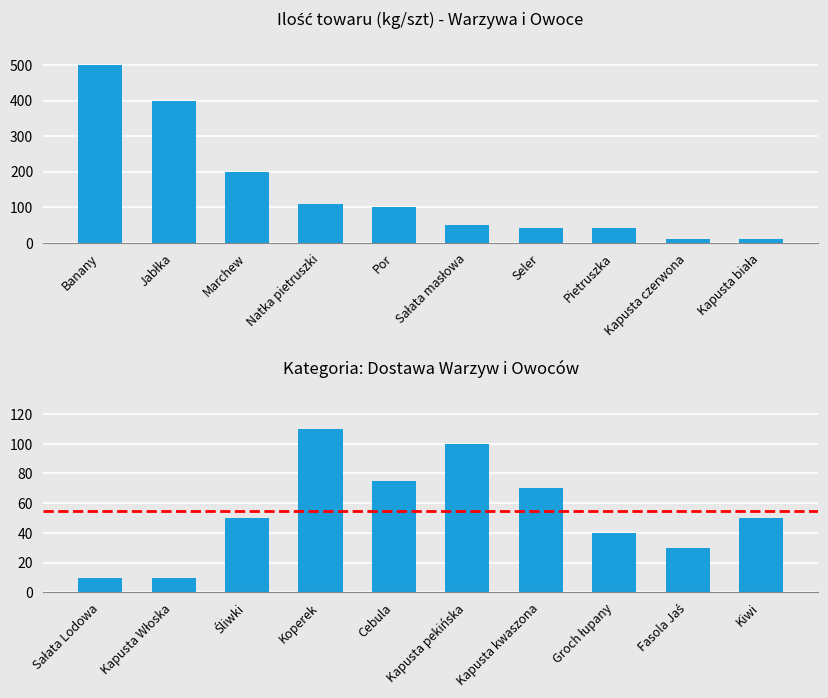

What is the value of the 2nd bar from the left?

10